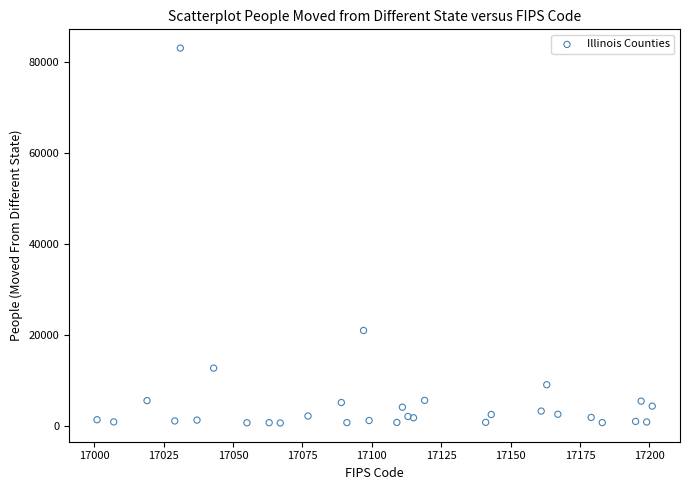

What Y value in the scatter plot is closest to 41856?

20953